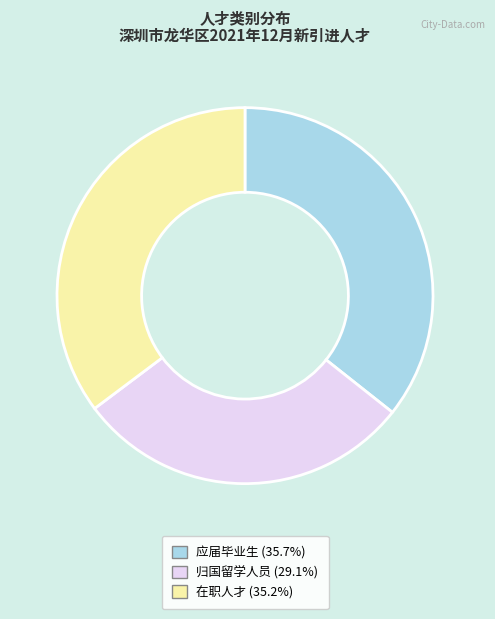

What is the smallest slice in the pie chart?

归国留学人员